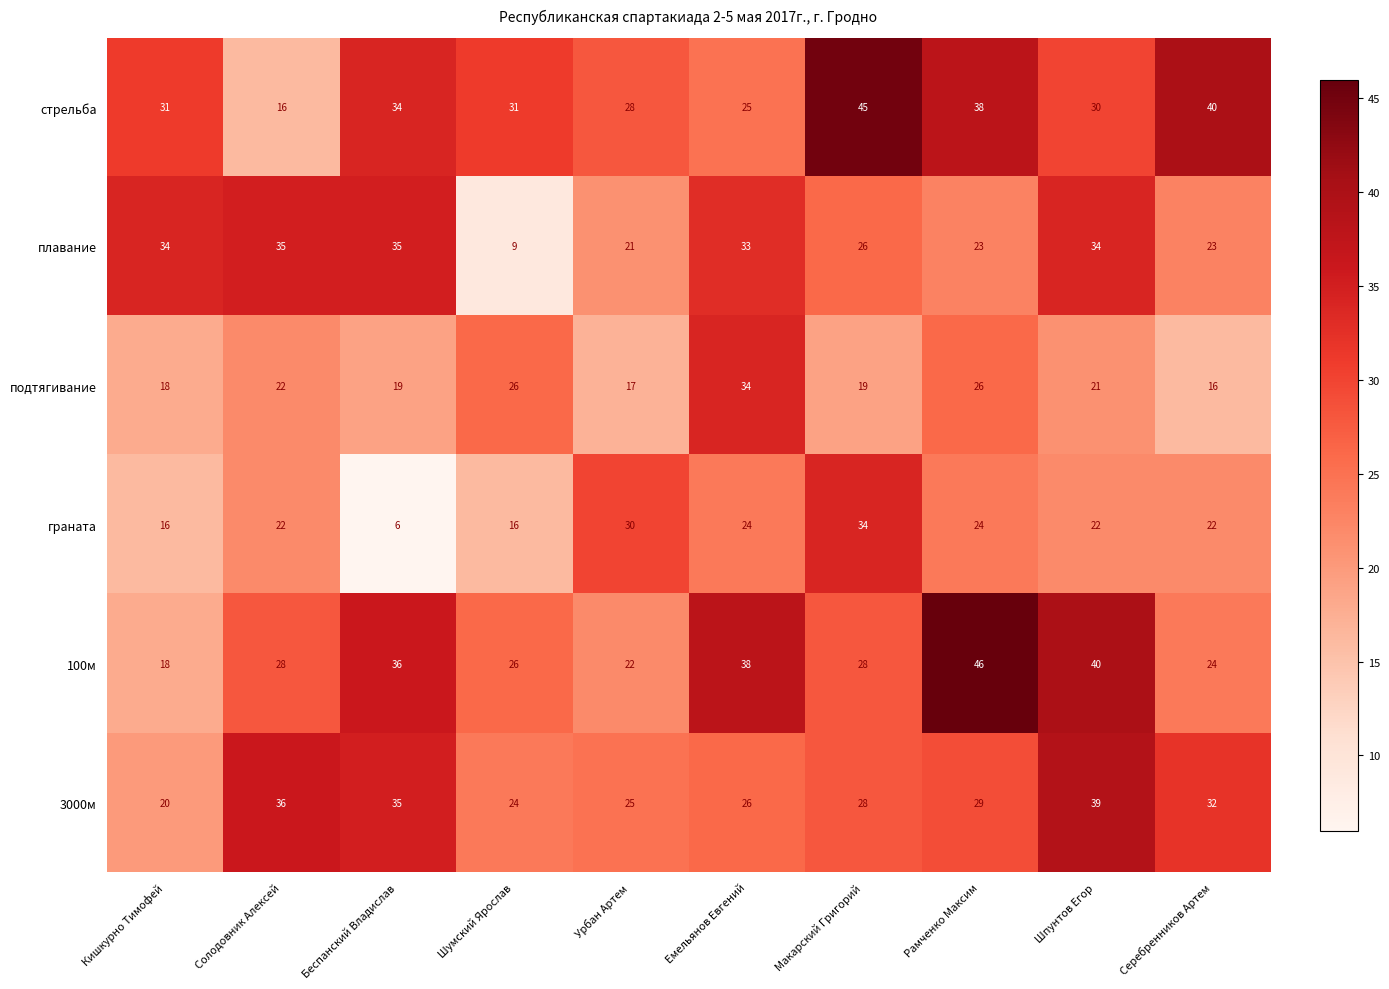

At how many categories does at least one series exceed 18?

10